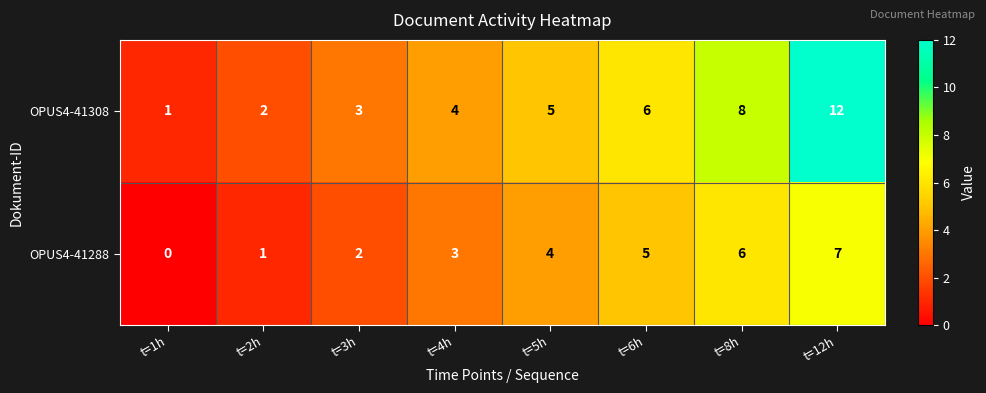

What is the difference between the OPUS4-41308 values at t=12h and t=1h?

11